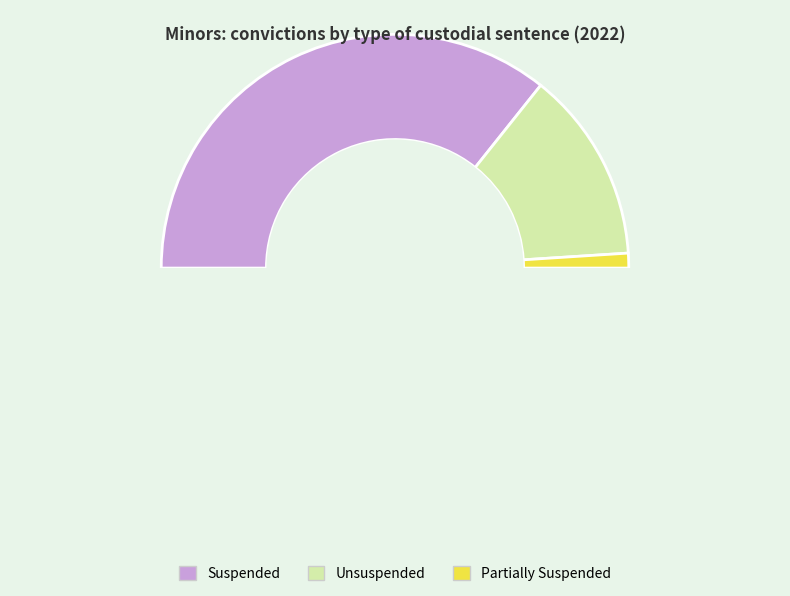

How many segments does this pie chart have?

3